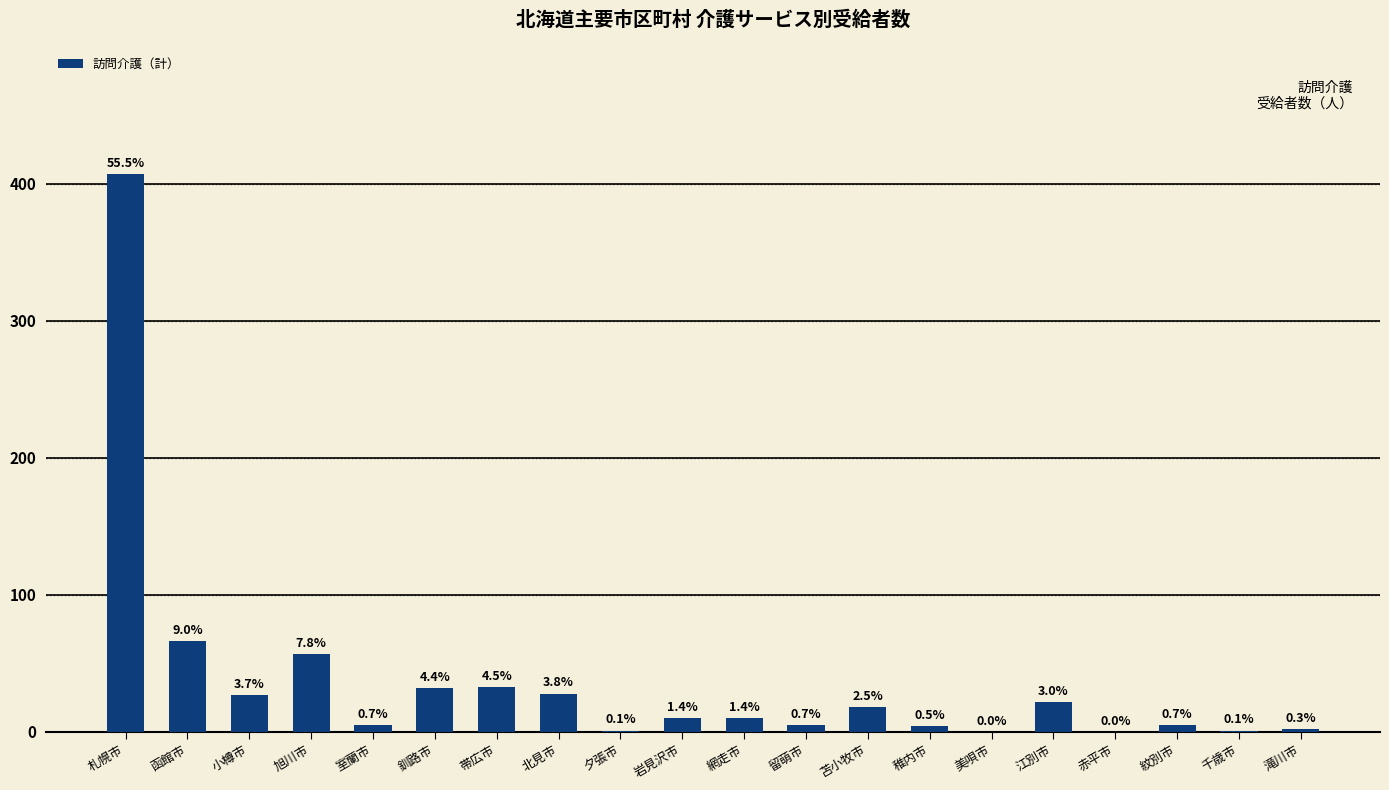

What is the sum of all values?

733